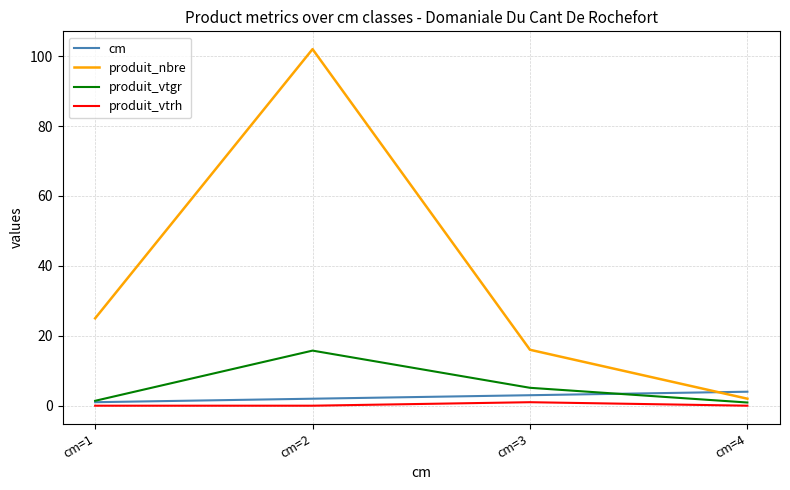

Between cm=1 and cm=4, which series saw the biggest shift?

produit_nbre